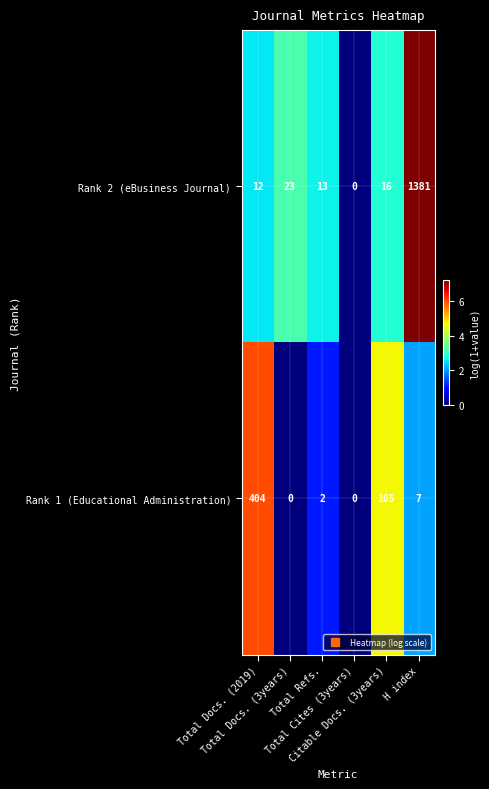

List the series in order of their overall mean, lowest first.

Rank 1 (Educational Administration), Rank 2 (eBusiness Journal)